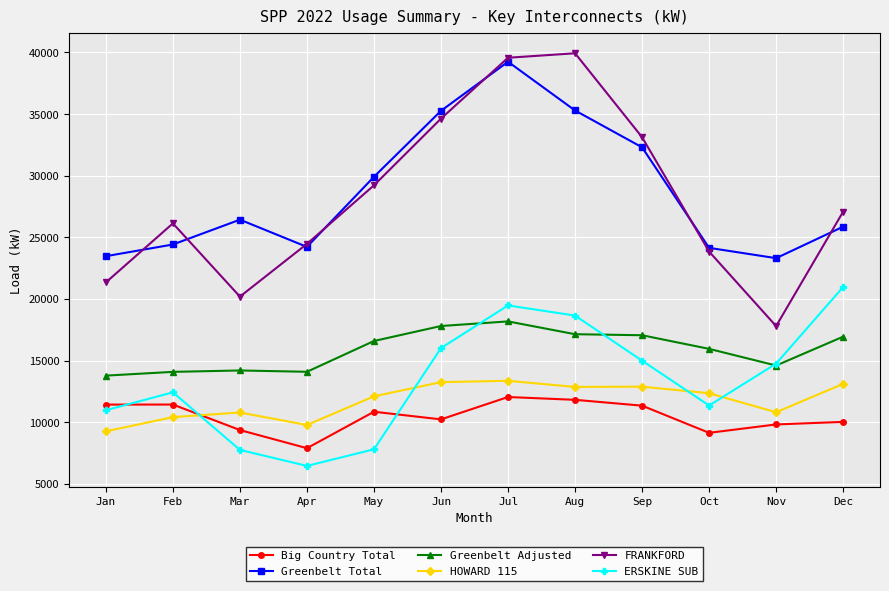

What is the difference between the maximum and second lowest values in the Big Country Total series?

2905.4